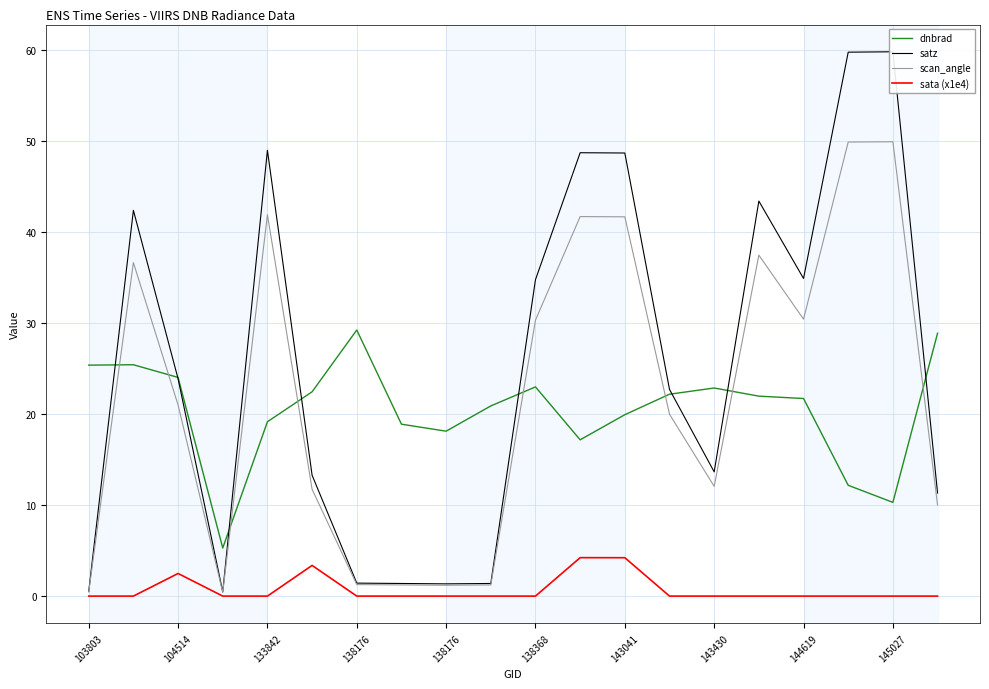

What is the sum of all dnbrad values?

409.2